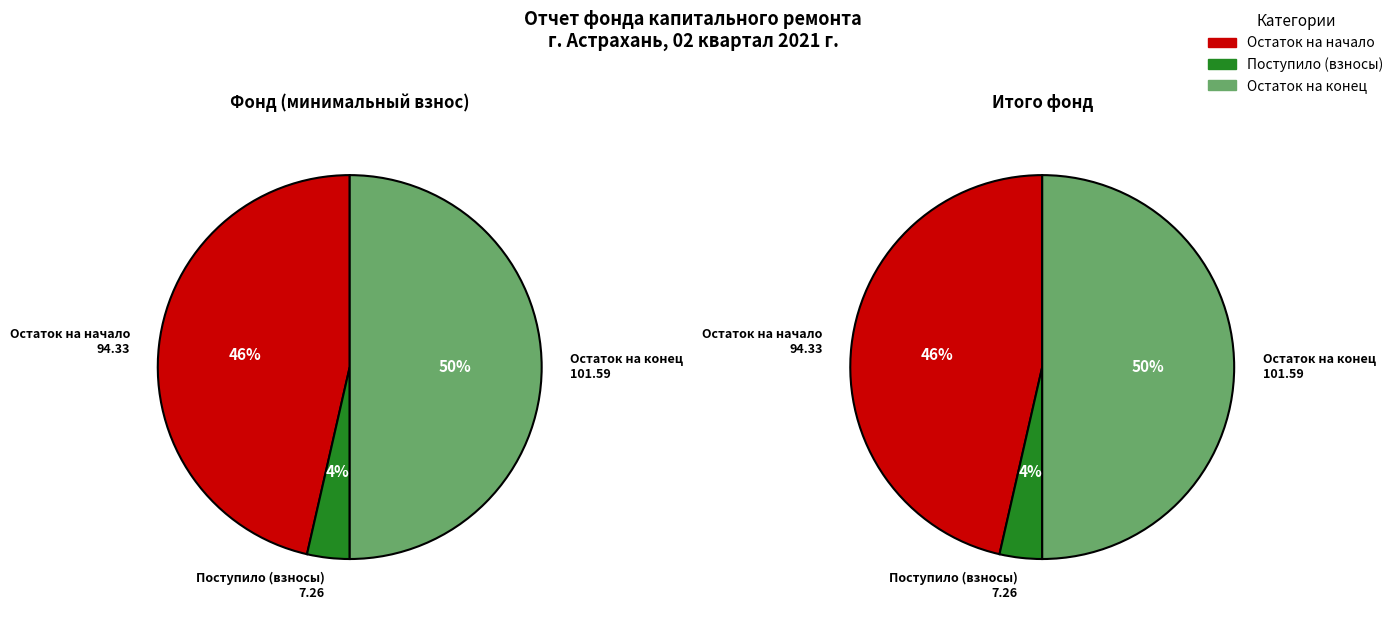

Between 4 and 3, which is larger?

4